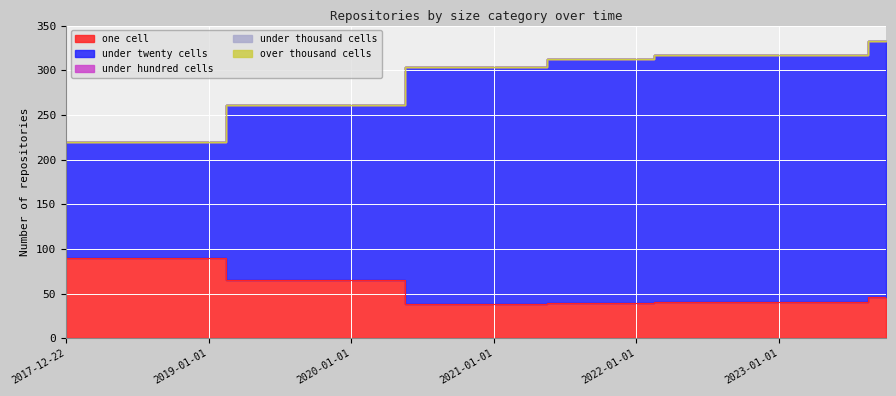

What is the approximate value of under_twenty_cells at 2022-04-01, to the nearest 50?

300